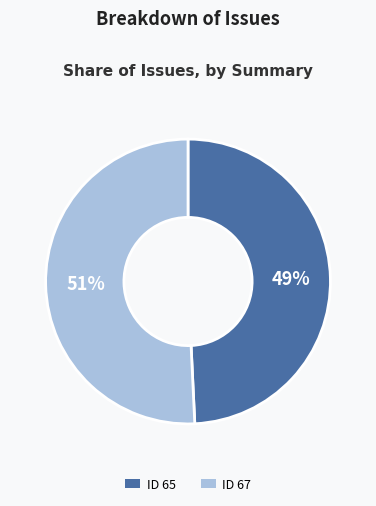

Is there any slice that represents more than half of the pie?

Yes